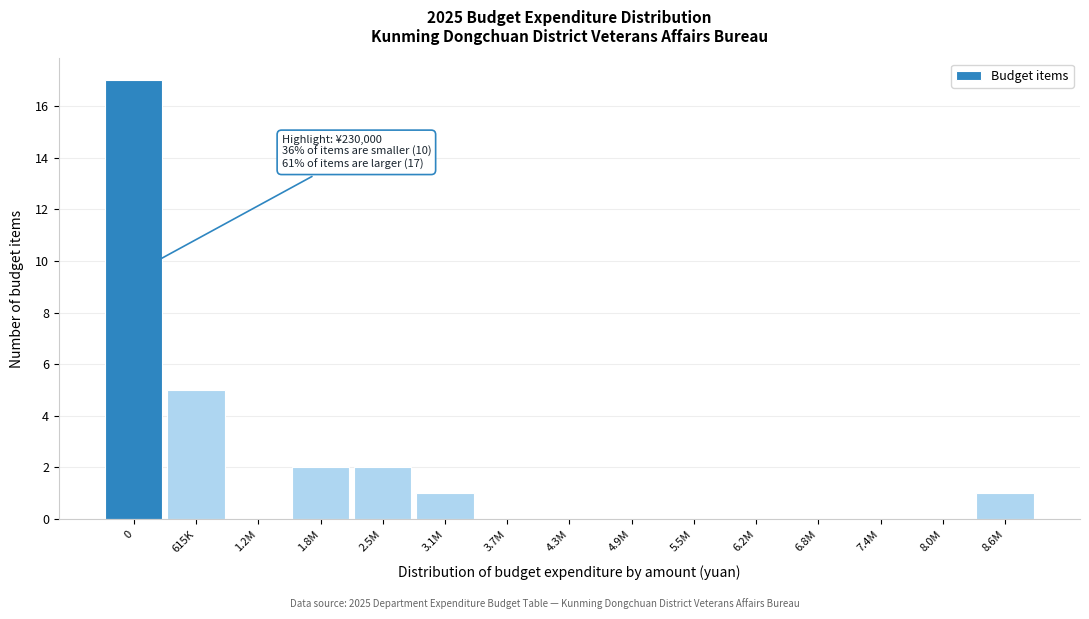

Reading left to right, extract all data points from this chart.

0=17	615K=5	1.2M=0	1.8M=2	2.5M=2	3.1M=1	3.7M=0	4.3M=0	4.9M=0	5.5M=0	6.2M=0	6.8M=0	7.4M=0	8.0M=0	8.6M=1